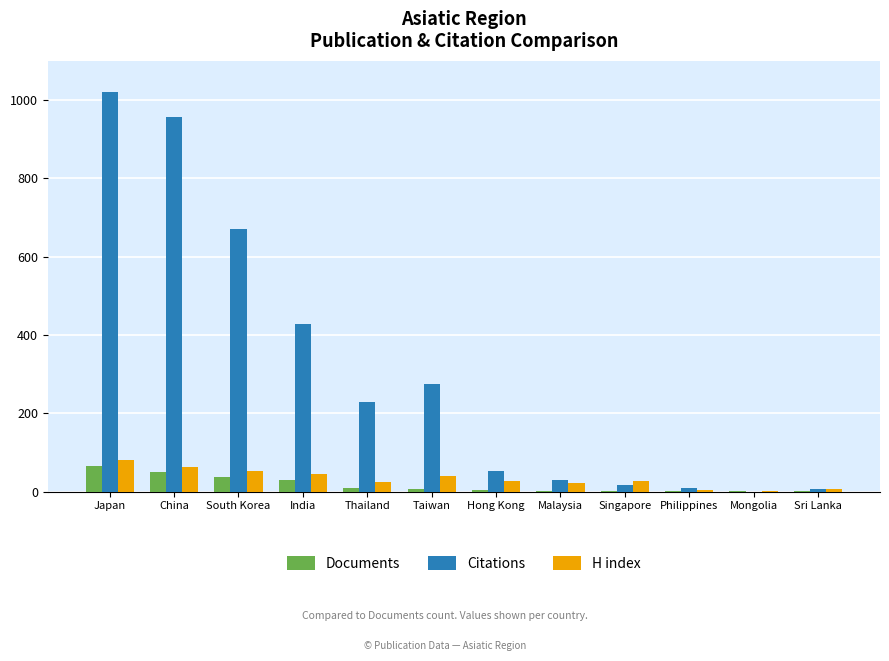

Between Japan and Philippines, which series saw the biggest shift?

Citations